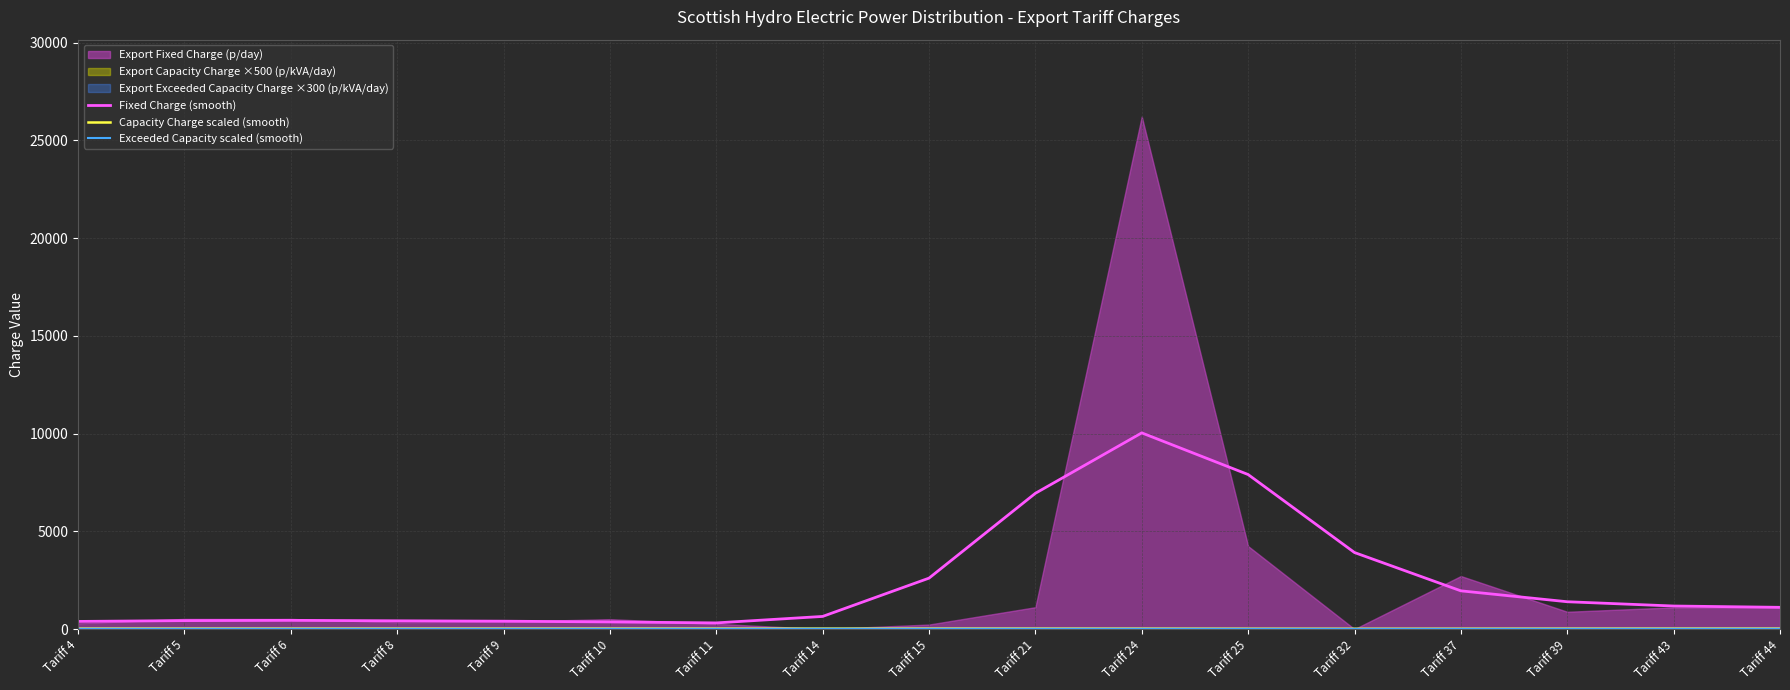

What is the maximum value for Fixed Charge (smooth)?

10039.4